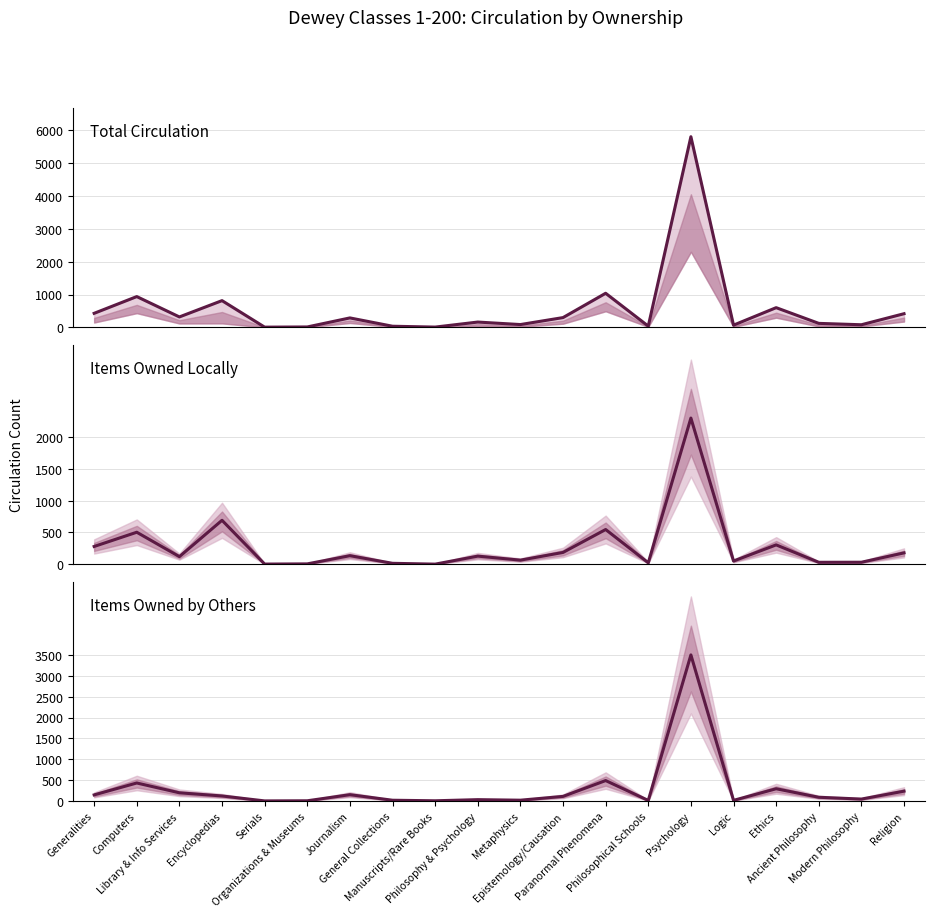

How many lines are shown in the chart?

3